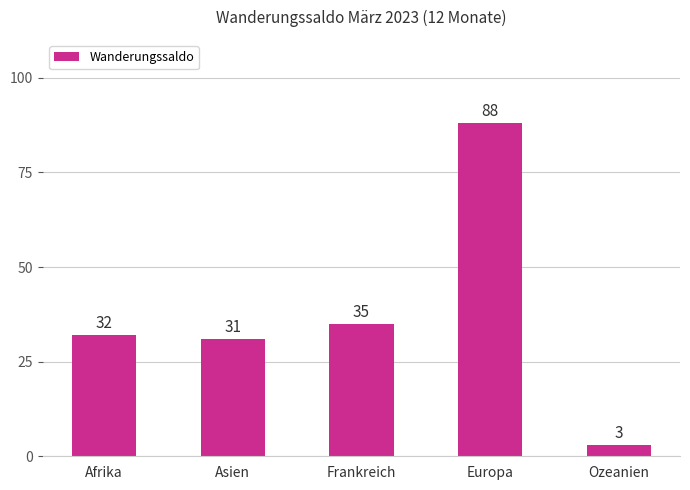

Reading left to right, extract all data points from this chart.

Afrika=32	Asien=31	Frankreich=35	Europa=88	Ozeanien=3